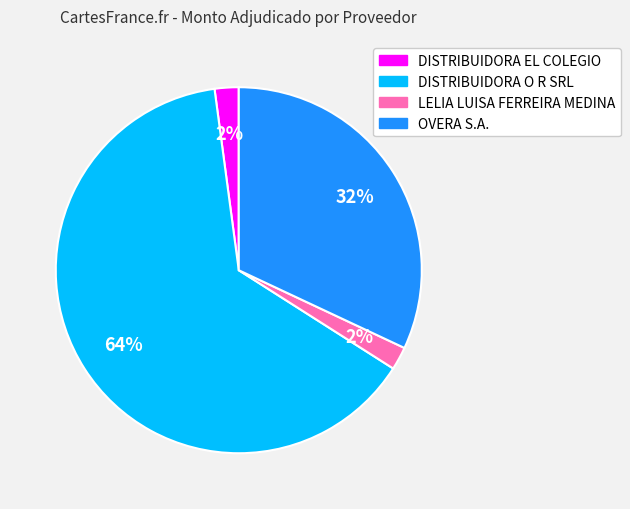

The DISTRIBUIDORA EL COLEGIO slice represents 2% of the pie. True or false?

True